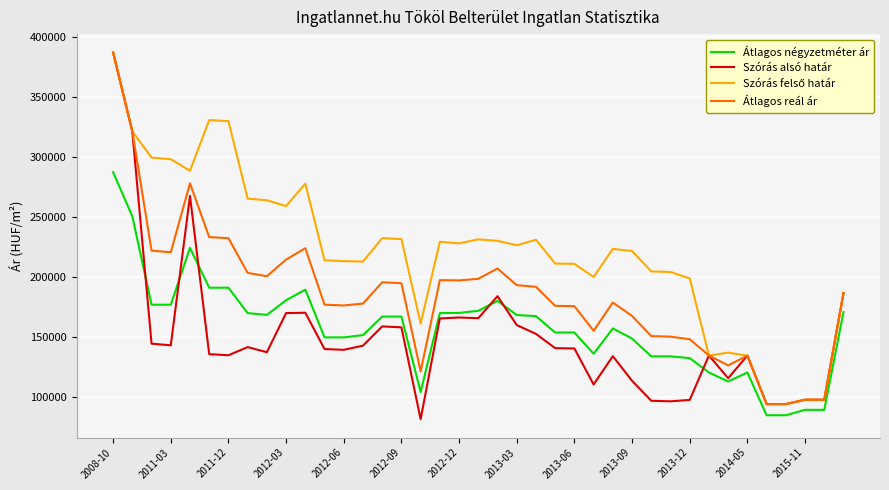

Which series has the widest spread of values?

Szórás alsó határ